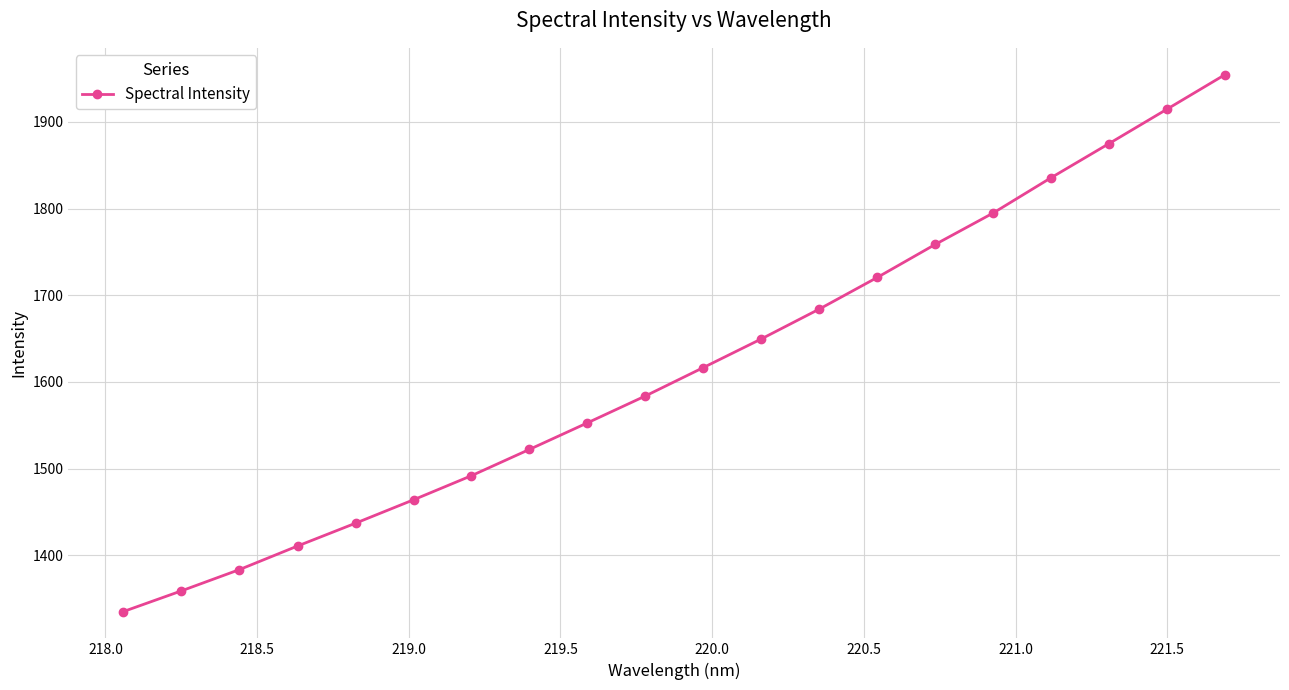

True or false: the data has more than 2 interior local peaks.

False